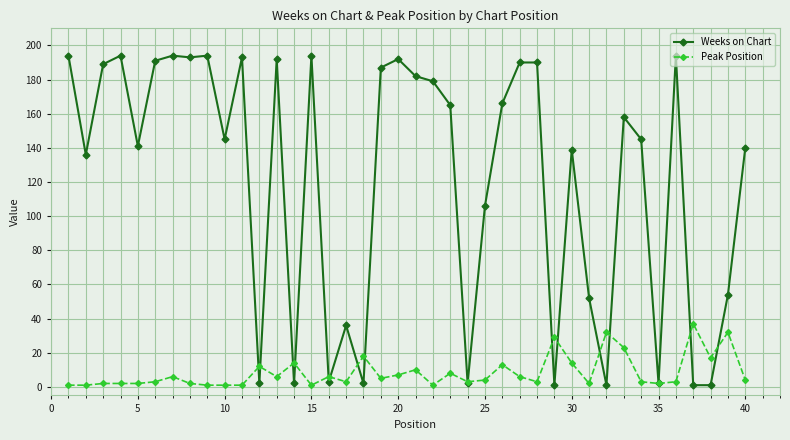

How many data points in Weeks on Chart are less than 158?

20